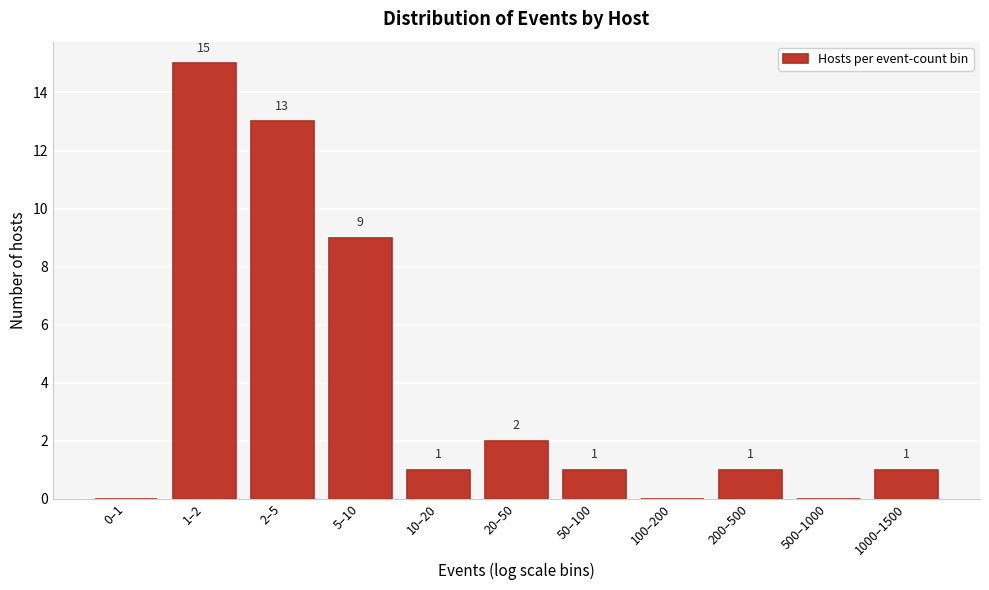

Reading left to right, list all the values displayed in this chart.

0–1=0	1–2=15	2–5=13	5–10=9	10–20=1	20–50=2	50–100=1	100–200=0	200–500=1	500–1000=0	1000–1500=1